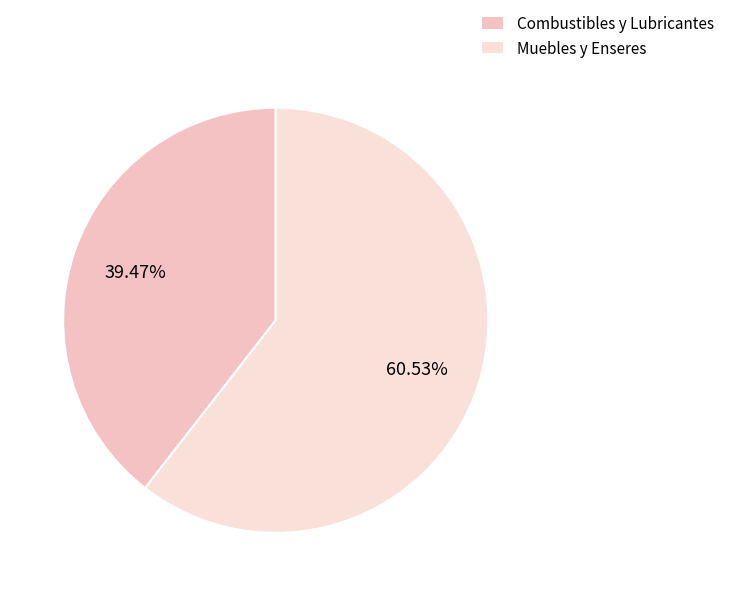

Does any single category account for the majority?

Yes